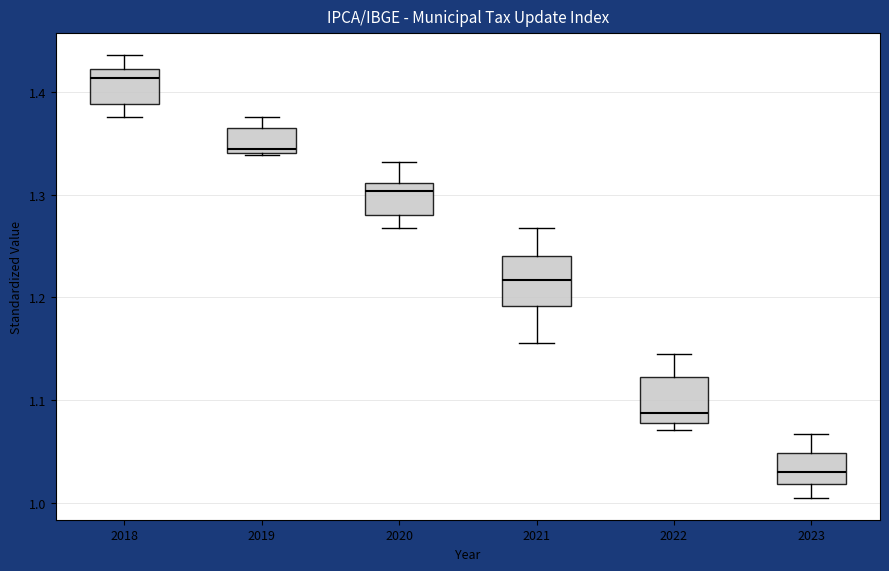

Which box's median line is the lowest?

2023